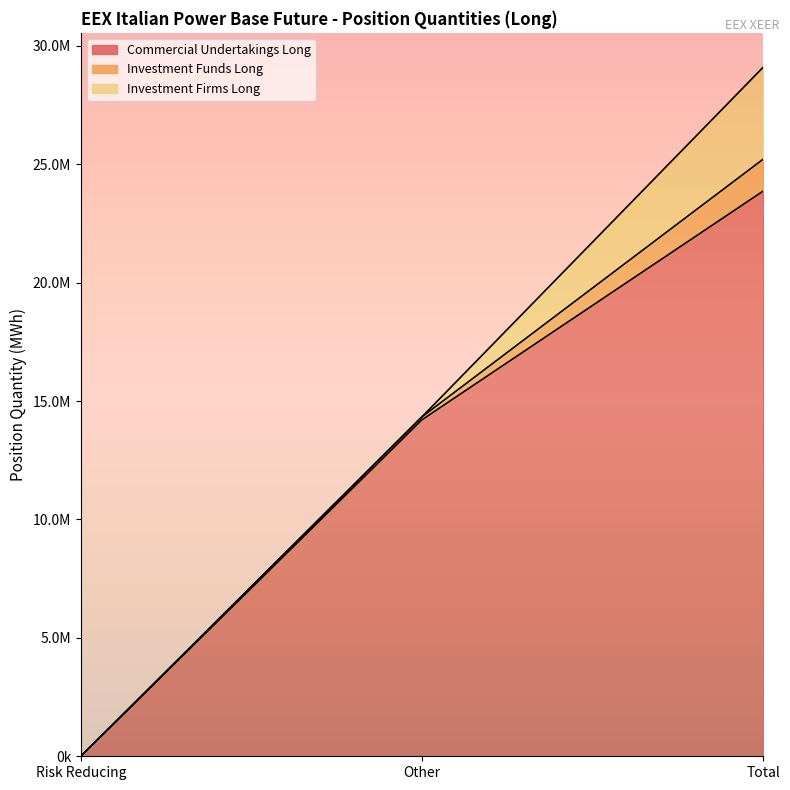

The value of Investment Firms Long at Other is 2479687.9. True or false?

False